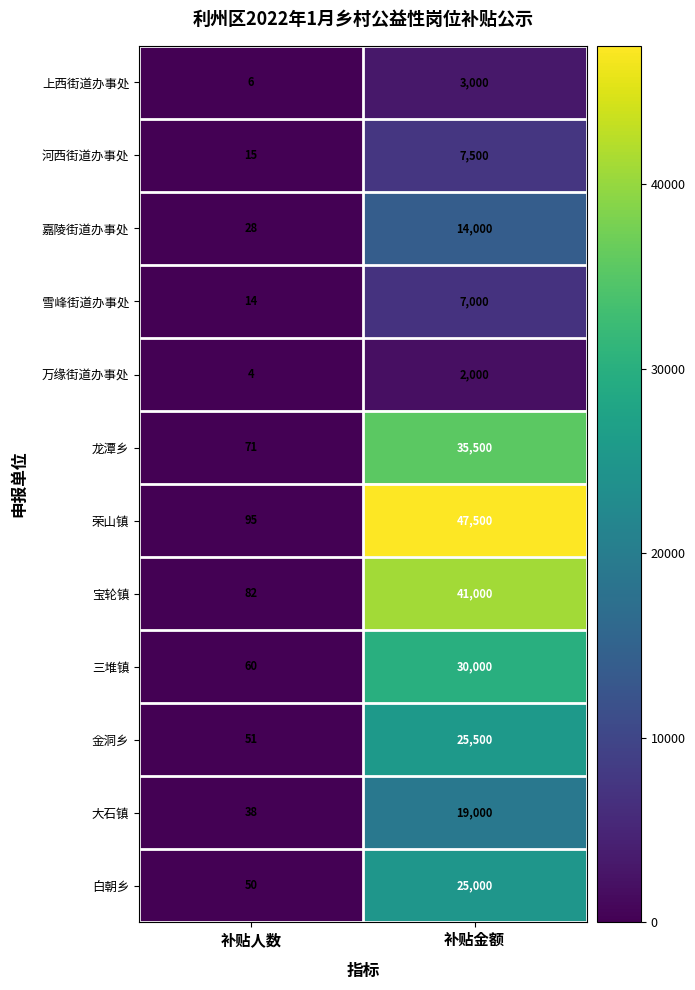

The 万缘街道办事处 series shows 4 at 补贴人数. True or false?

True